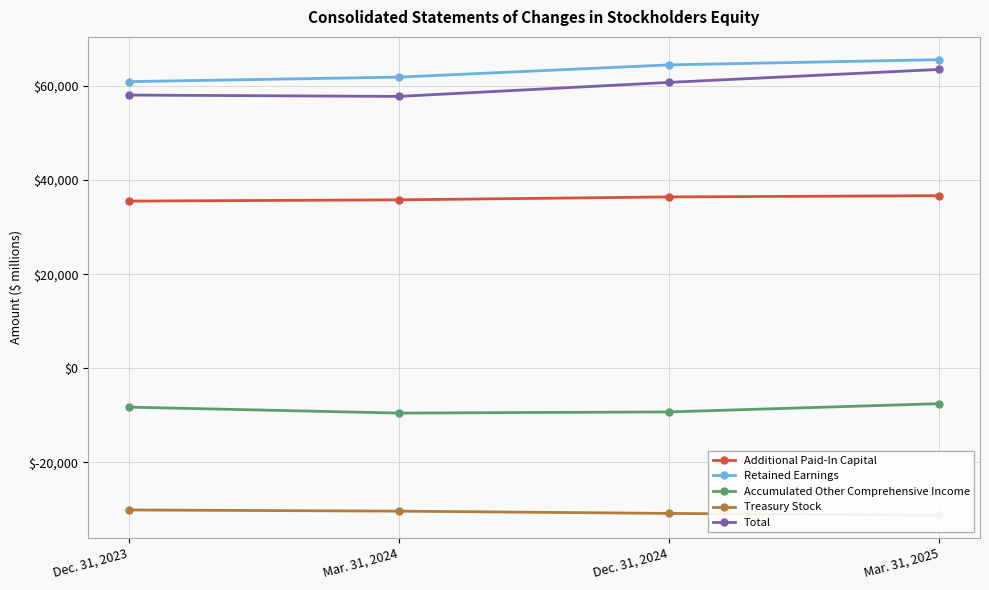

At which label does Total reach its peak?

Mar. 31, 2025